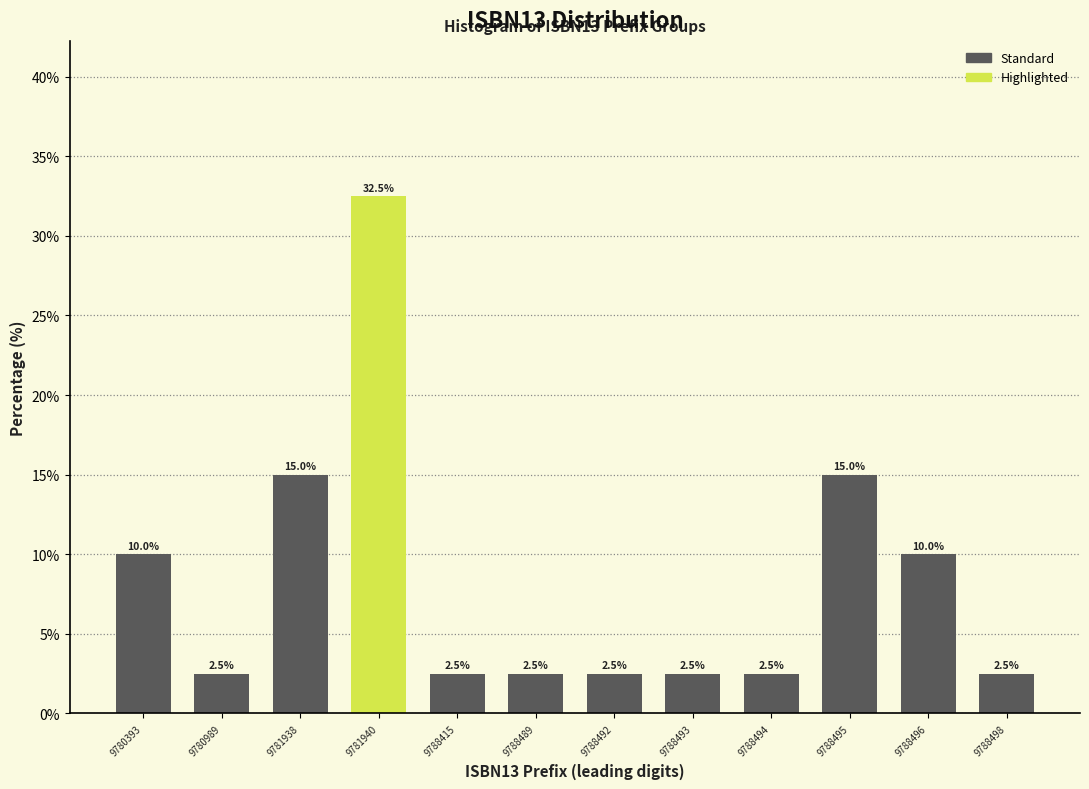

Reading right to left, what are all the values shown in this chart?

9788498=2.5	9788496=10.0	9788495=15.0	9788494=2.5	9788493=2.5	9788492=2.5	9788489=2.5	9788415=2.5	9781940=32.5	9781938=15.0	9780989=2.5	9780393=10.0